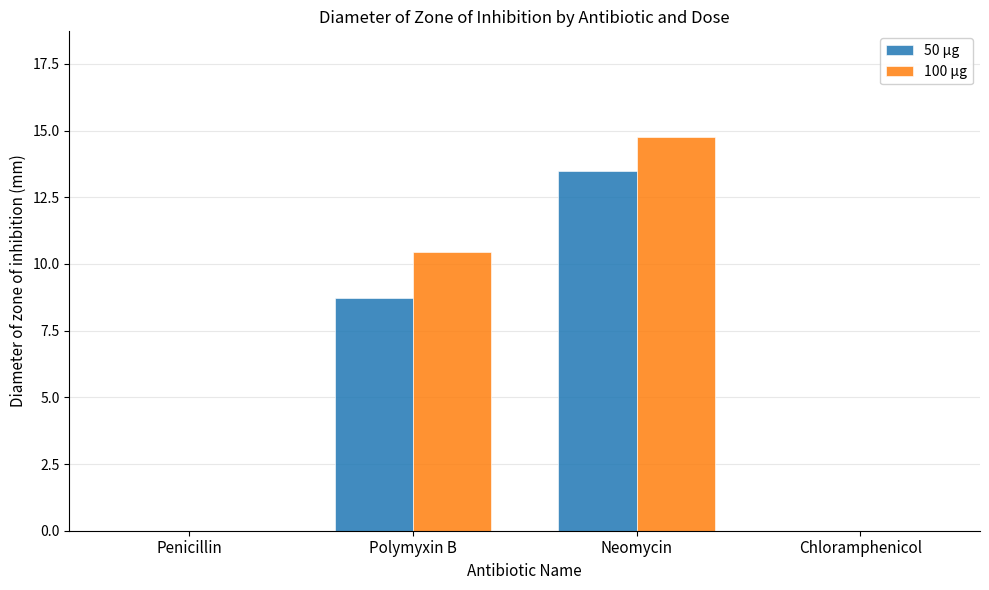

Reading right to left, list all the values displayed in this chart.

50 µg: Chloramphenicol=0.0	Neomycin=13.5	Polymyxin B=8.7	Penicillin=0.0
100 µg: Chloramphenicol=0.0	Neomycin=14.8	Polymyxin B=10.4	Penicillin=0.0